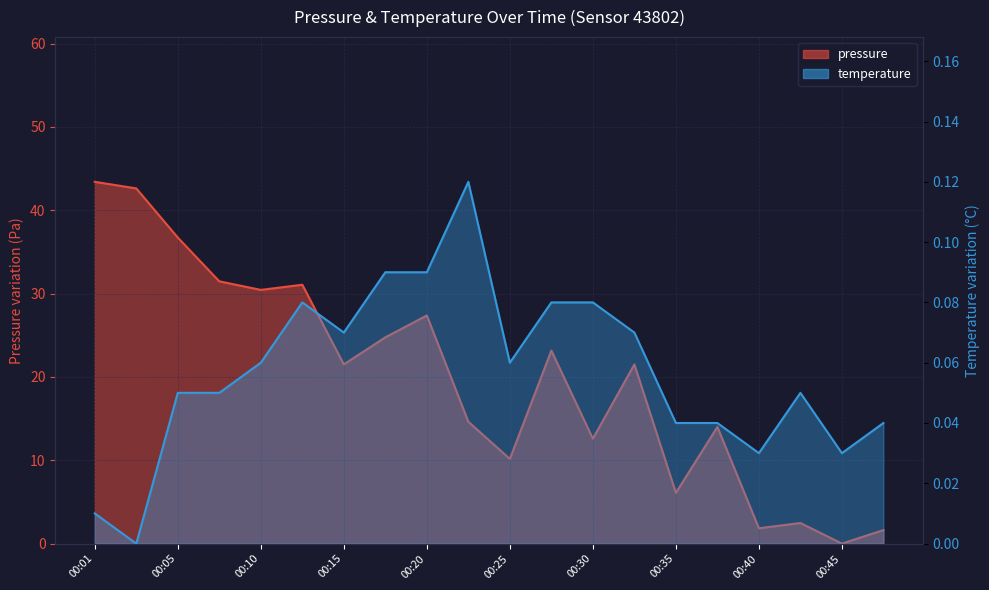

Reading left to right, what are all the values shown in this chart?

pressure: 43.4	42.6	36.7	31.5	30.4	31.1	21.5	24.8	27.4	14.6	10.2	23.2	12.6	21.5	6.1	14.0	1.8	2.5	0.0	1.6
temperature: 0.0	0.0	0.1	0.1	0.1	0.1	0.1	0.1	0.1	0.1	0.1	0.1	0.1	0.1	0.0	0.0	0.0	0.1	0.0	0.0